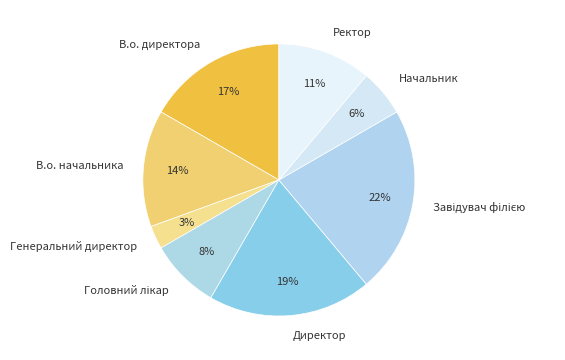

What percentage is the Директор slice, to the nearest percent?

19%